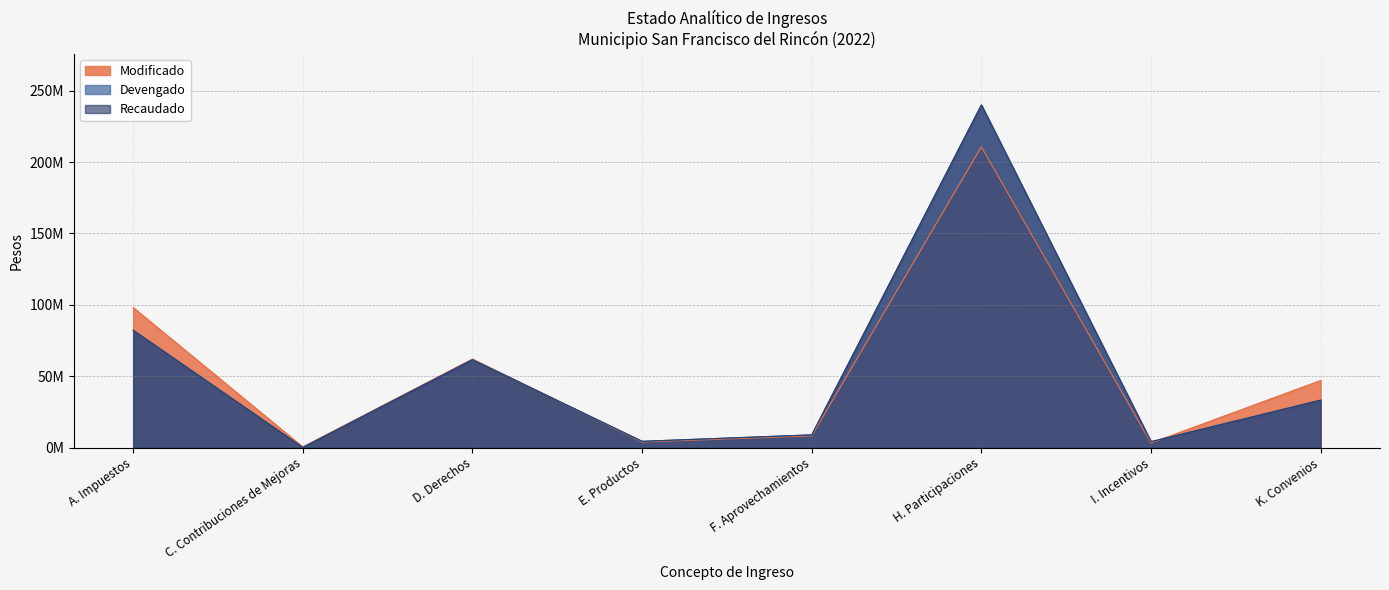

How many intersections are there between Modificado and Devengado?

2